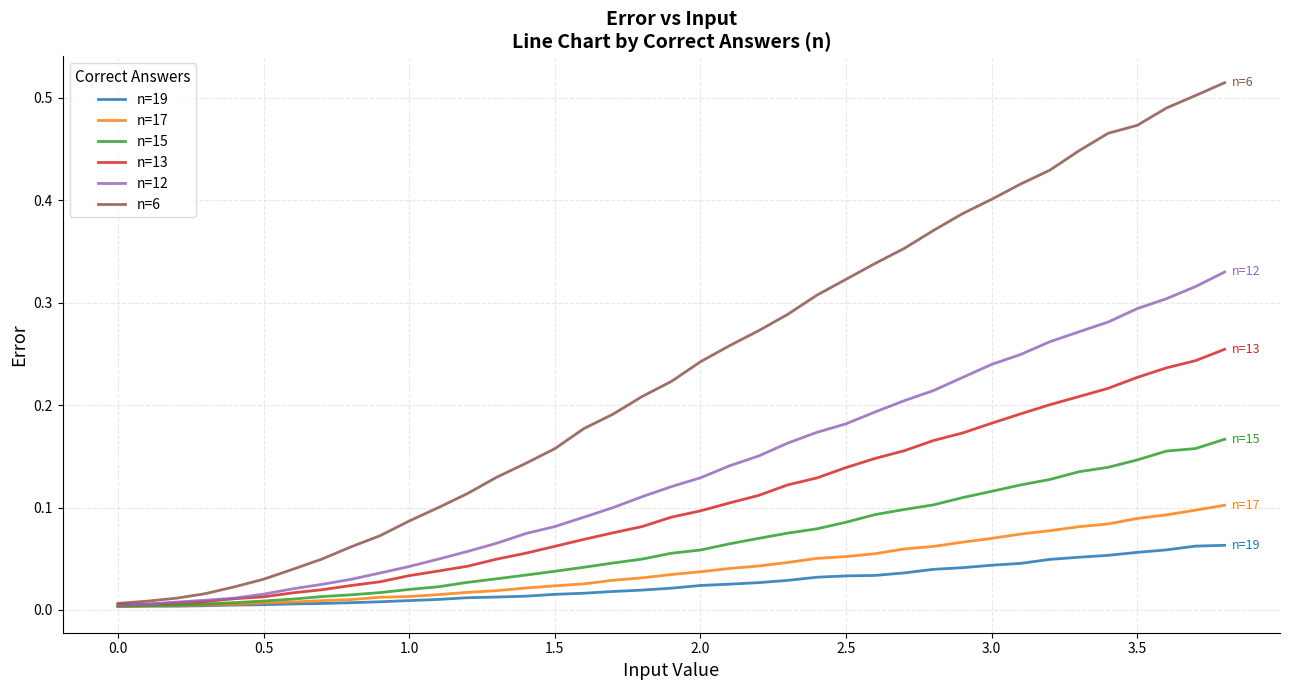

Which series has the widest spread of values?

n=6